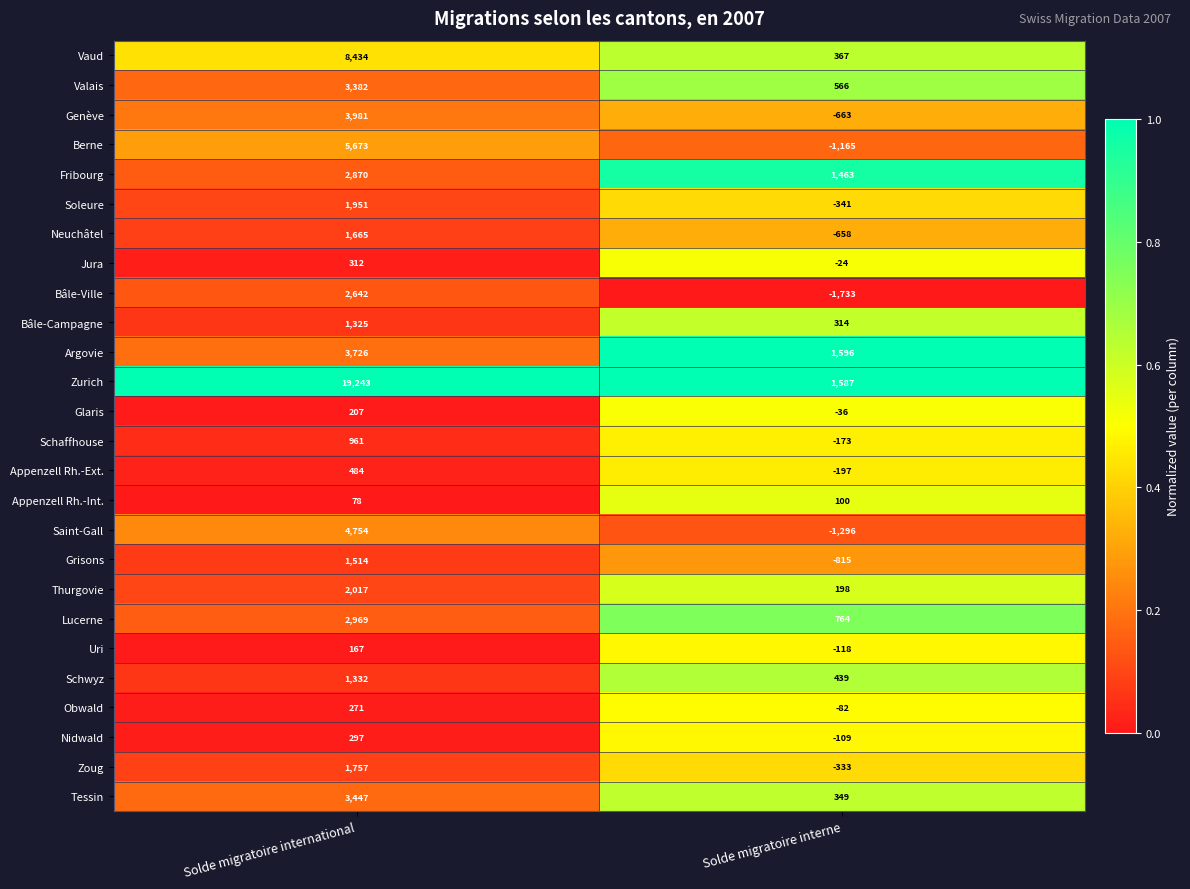

At which category is the sum across all series the highest?

Solde migratoire international